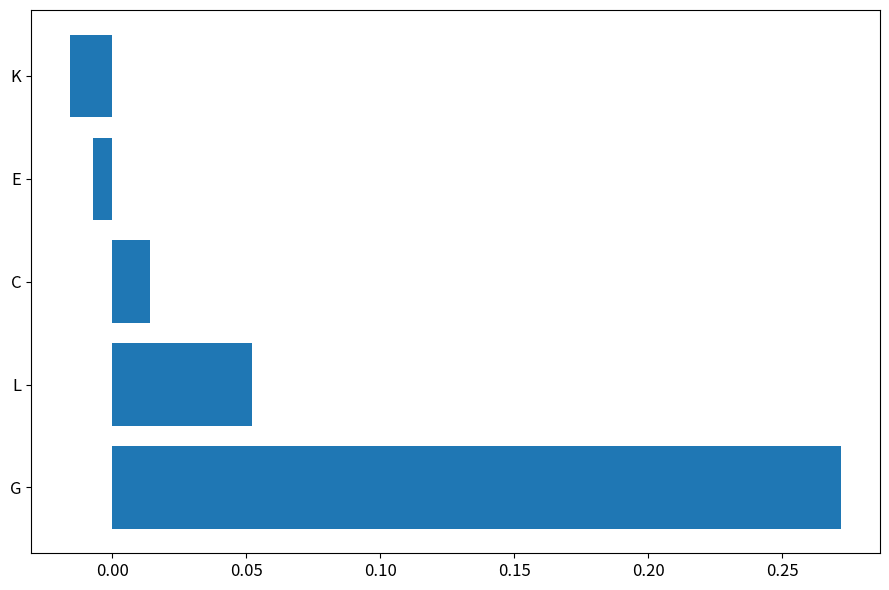

What is the change in value from G to C?

-0.3